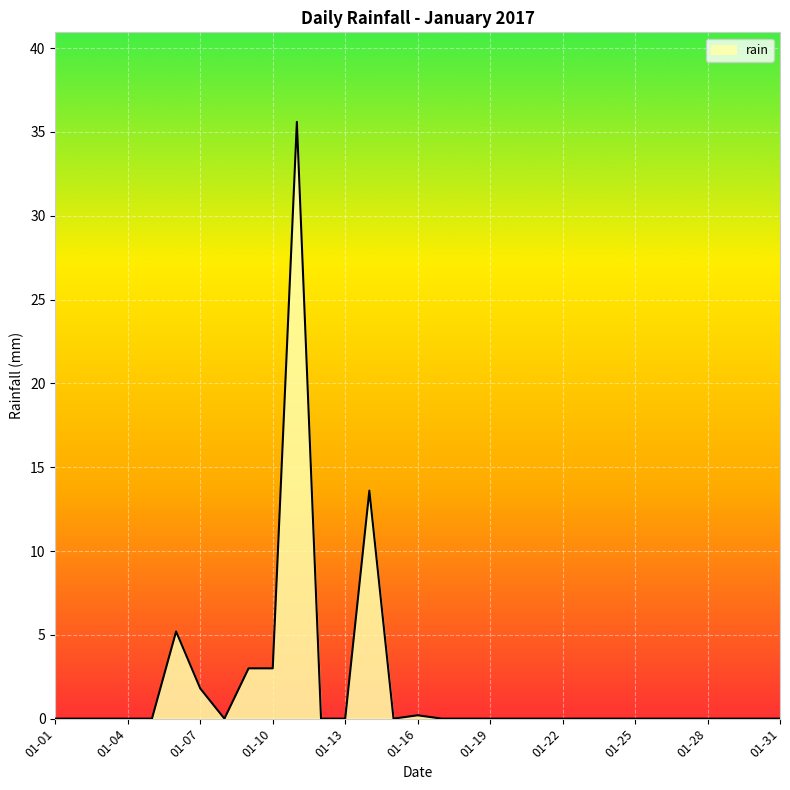

How many lines are shown in the chart?

1